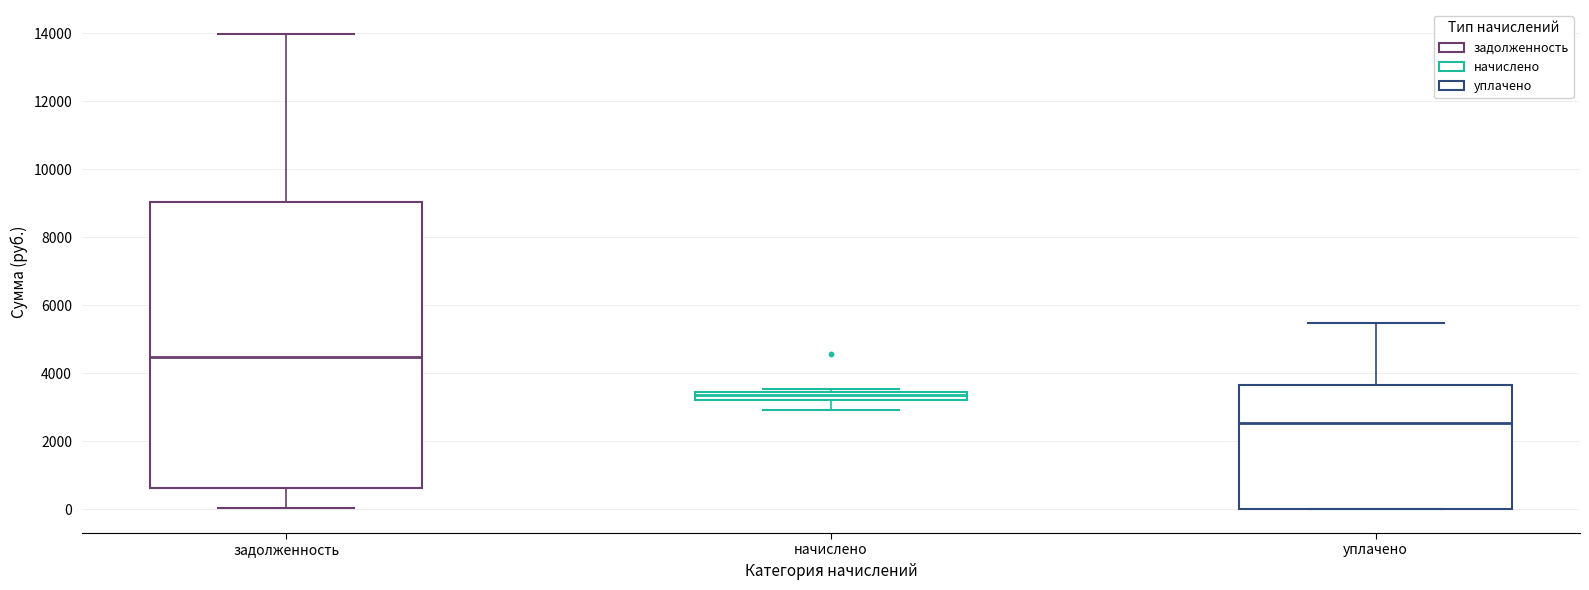

Which box is the tallest, from its lower edge to its upper edge?

задолженность